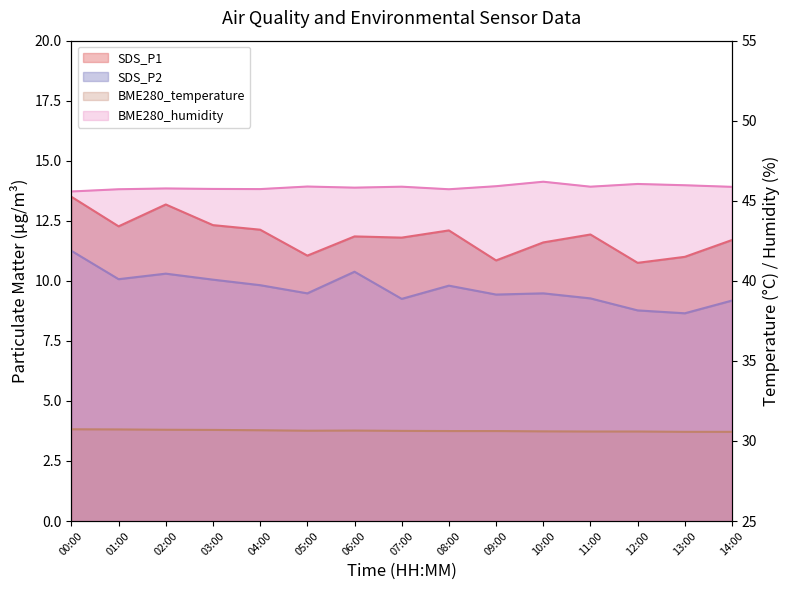

At how many categories does at least one series exceed 15?

15